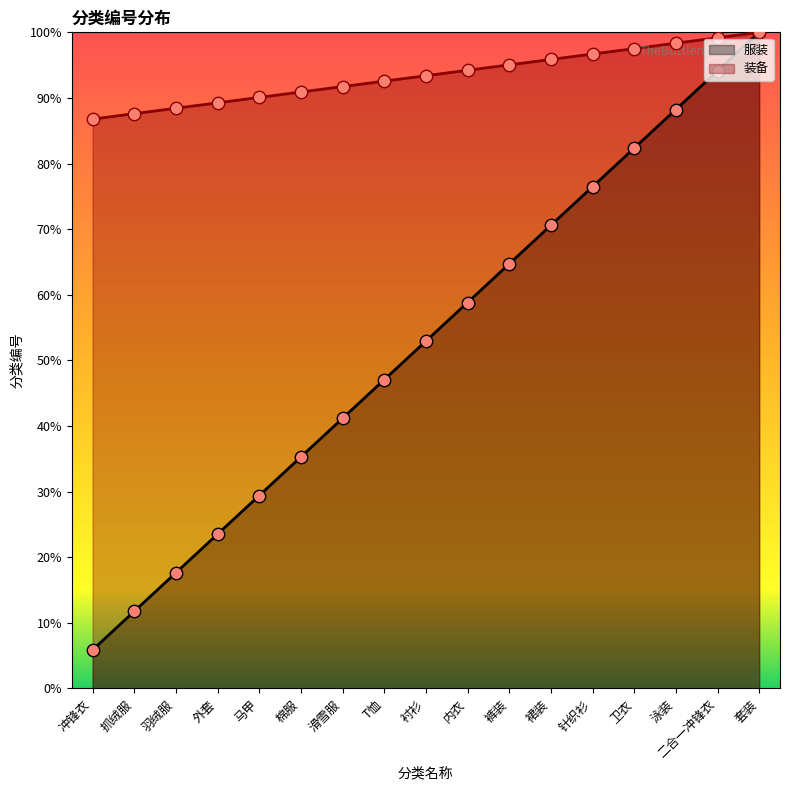

At which category is the sum across all series the highest?

套装